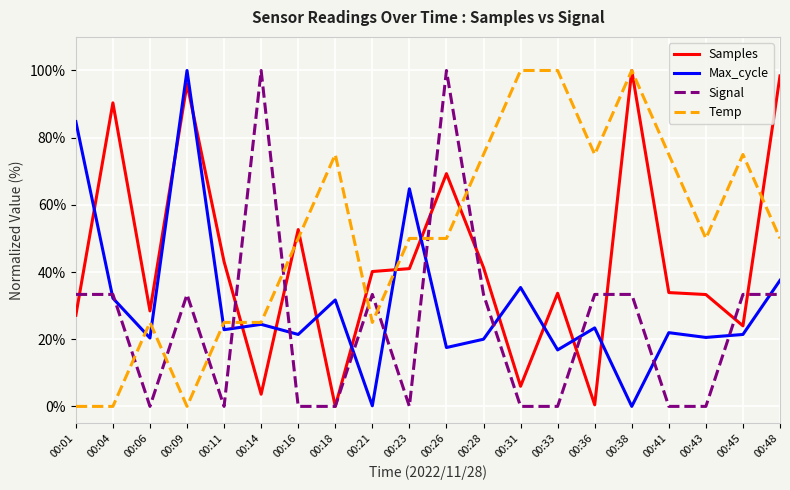

Where does the Max_cycle series first go above 22?

00:01